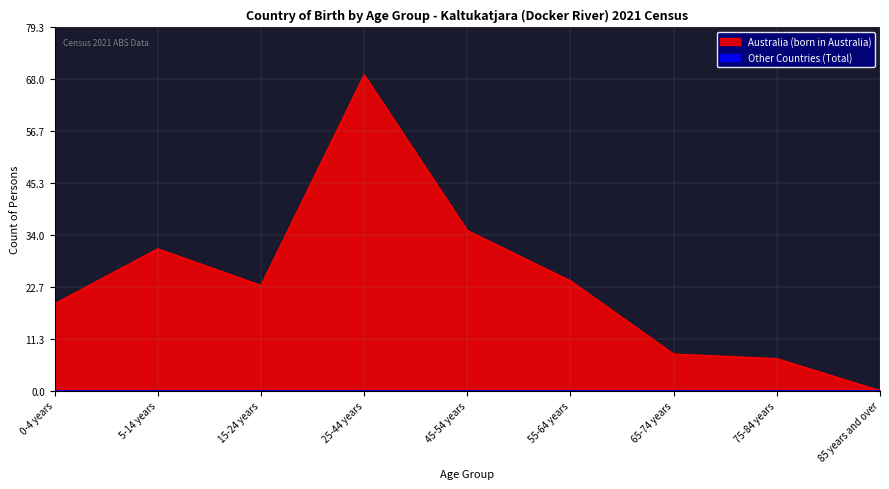

How many points are higher than both their immediate neighbors (excluding endpoints)?

2